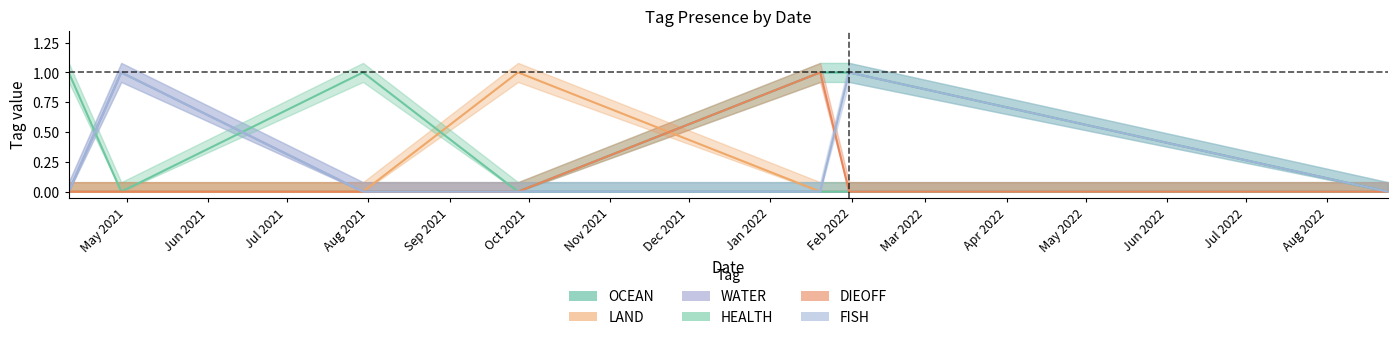

How many categories are shown in the chart?

7